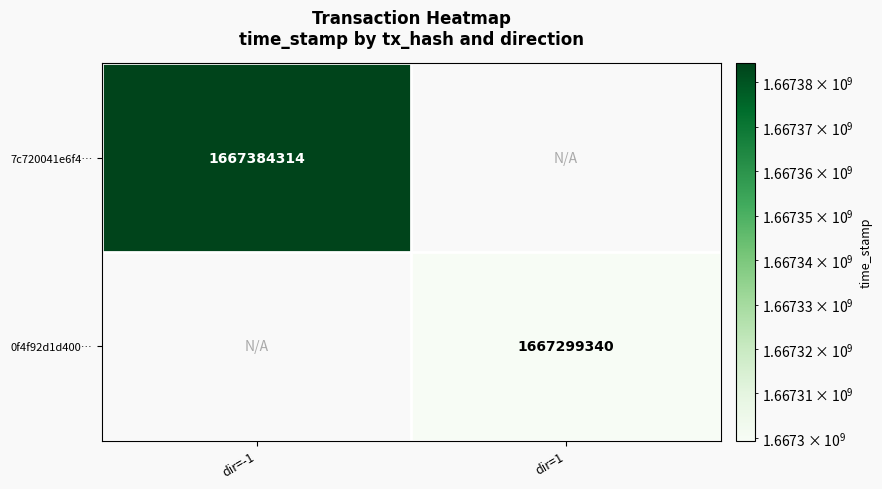

The 7c720041e6f4… series shows 1667384314 at dir=-1. True or false?

True